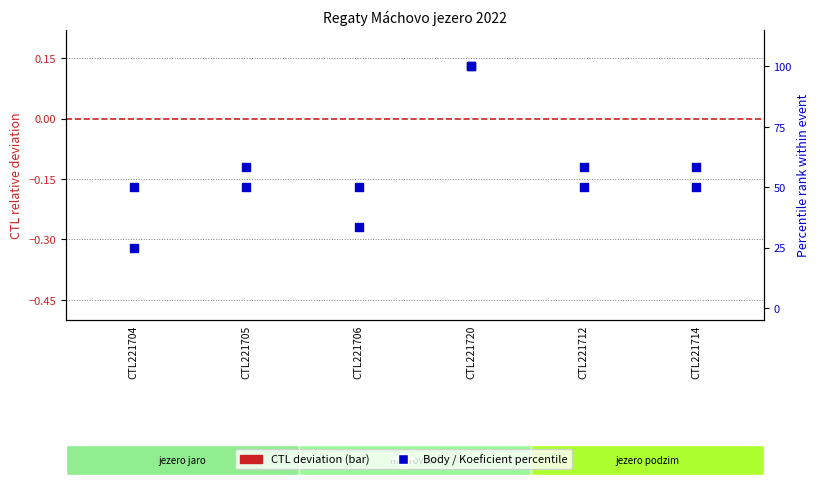

Which series reaches the maximum Y coordinate?

Body (%)